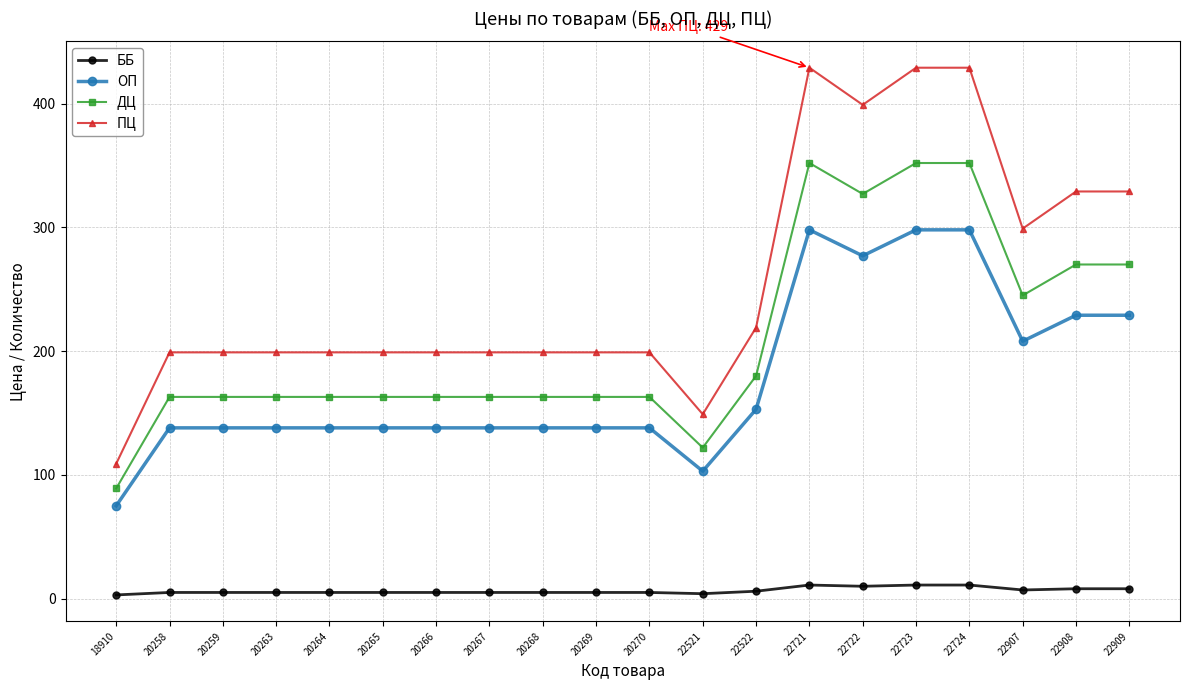

At how many categories does at least one series exceed 168?

18